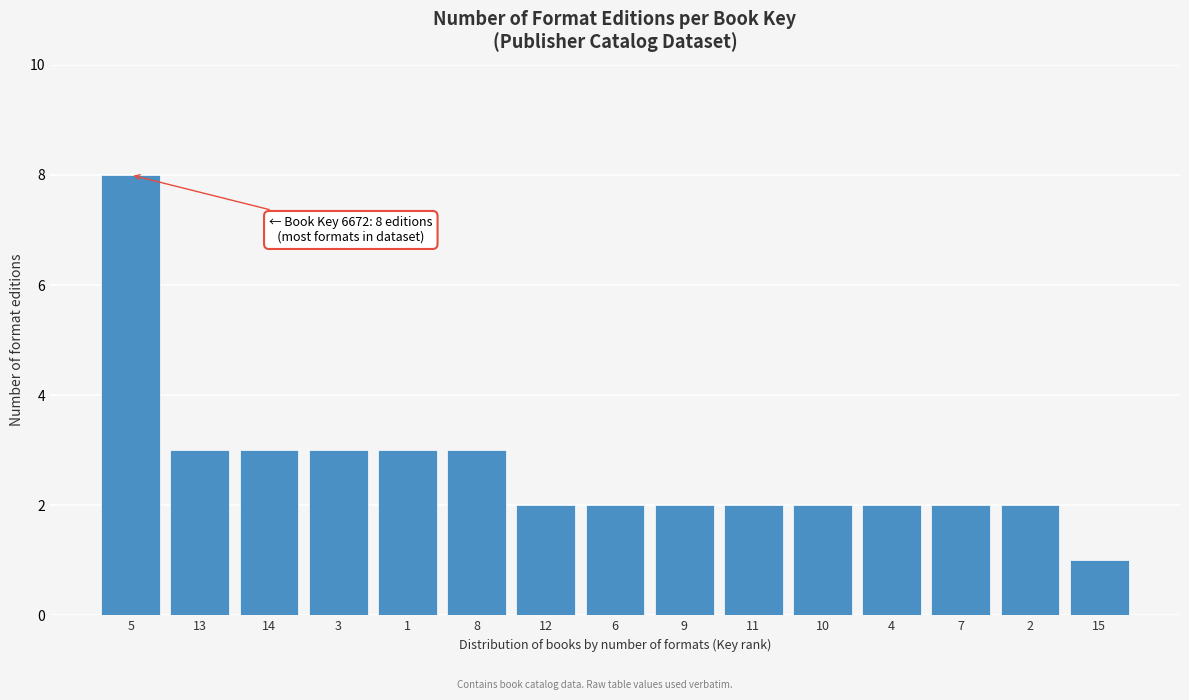

Reading left to right, list all the values displayed in this chart.

8	3	3	3	3	3	2	2	2	2	2	2	2	2	1